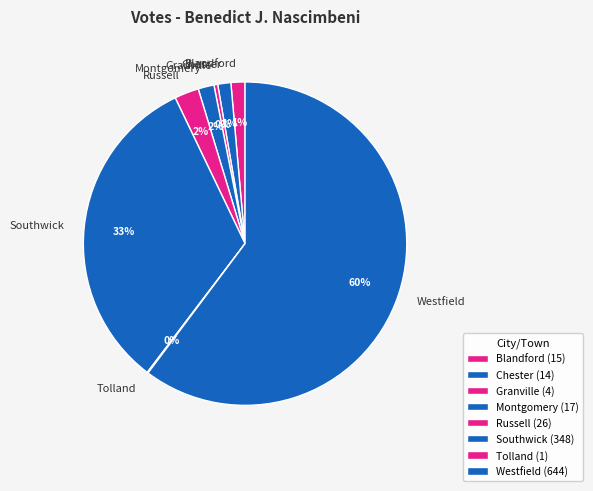

Do Blandford and Russell together represent more than half of the pie?

No